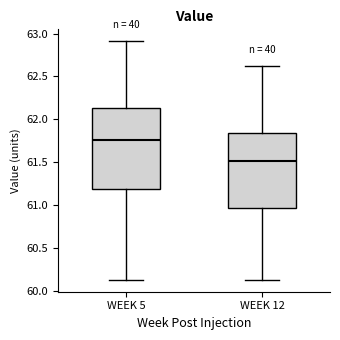

Reading left to right, read every box against the y-axis: the position of its median line, the range the box covers, and the ends of its whiskers. The values are not printed on the chart, so give them approximately, as read against the axis.

WEEK 5: median 61.75, box 61.20 to 62.15, whiskers 60.15 to 62.90
WEEK 12: median 61.50, box 60.95 to 61.85, whiskers 60.15 to 62.60